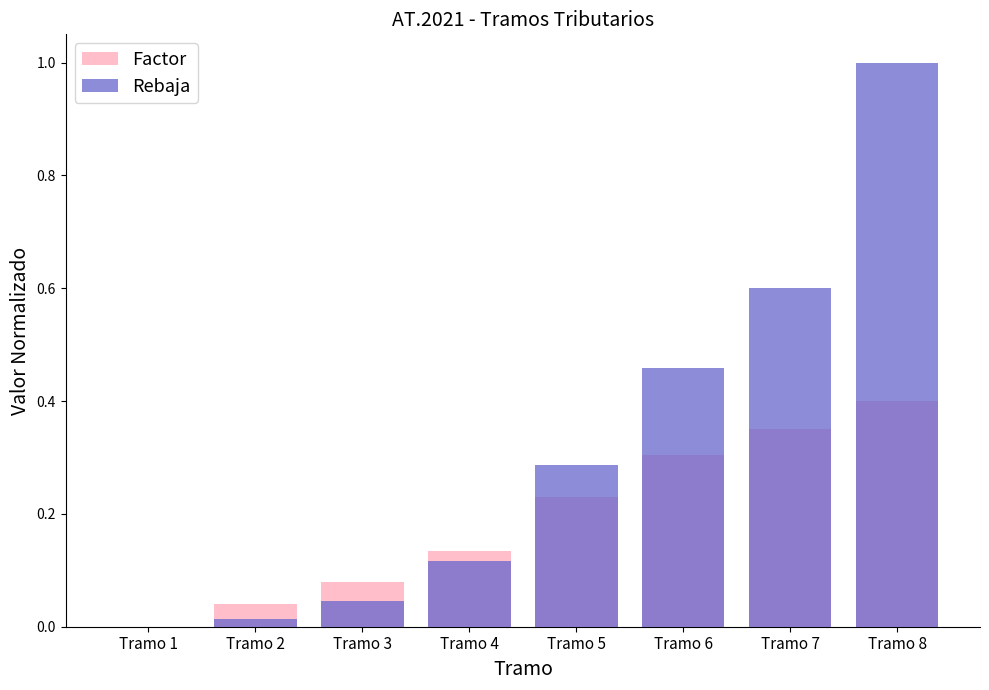

Between Tramo 8 and Tramo 5, which is larger?

Tramo 8